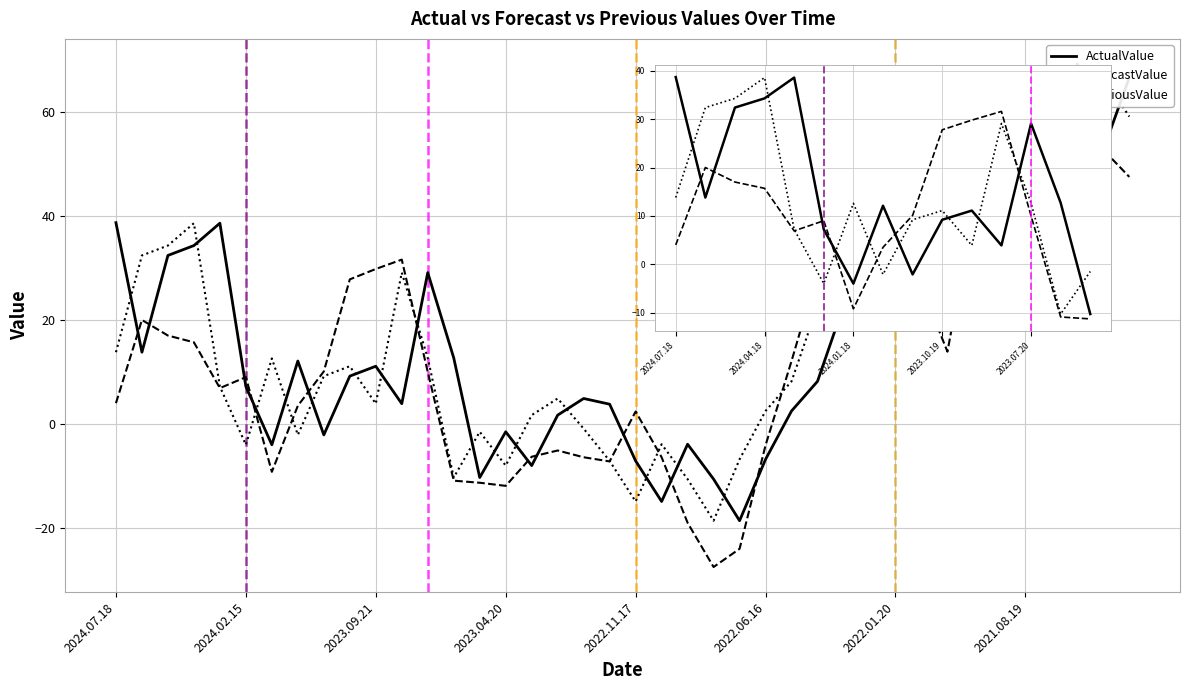

Which series has the largest range (max minus min)?

ActualValue